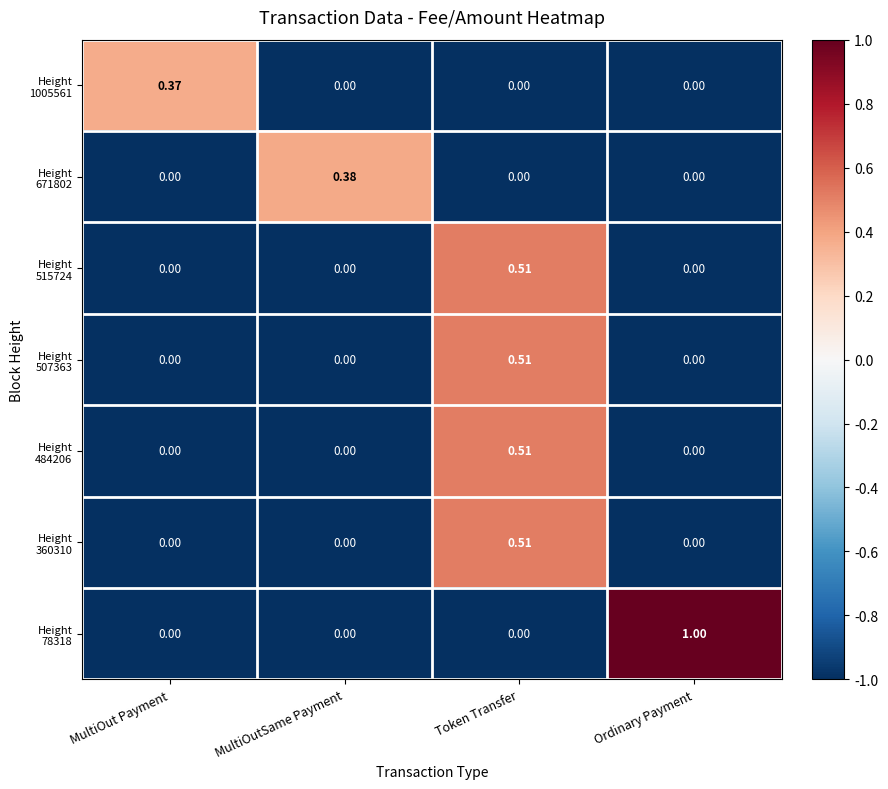

At which category is the sum across all series the highest?

Token Transfer